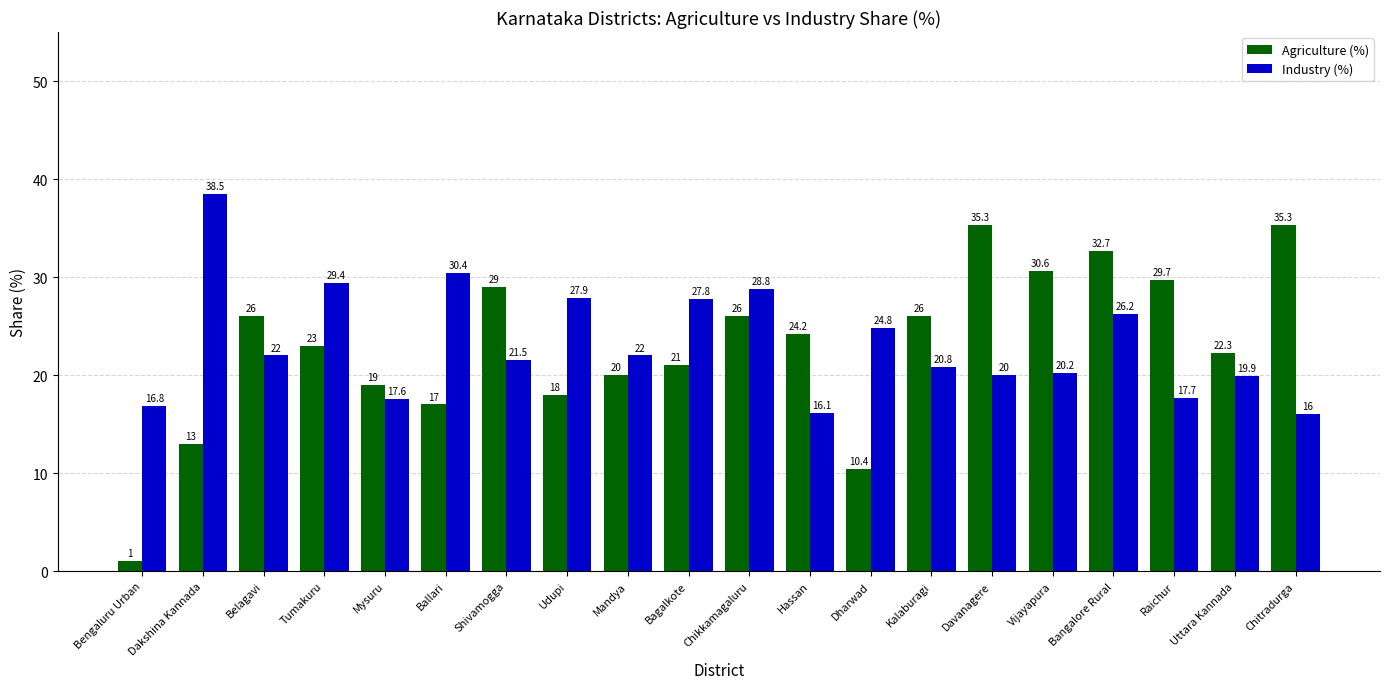

What is the label of the 12th bar from the right?

Mandya